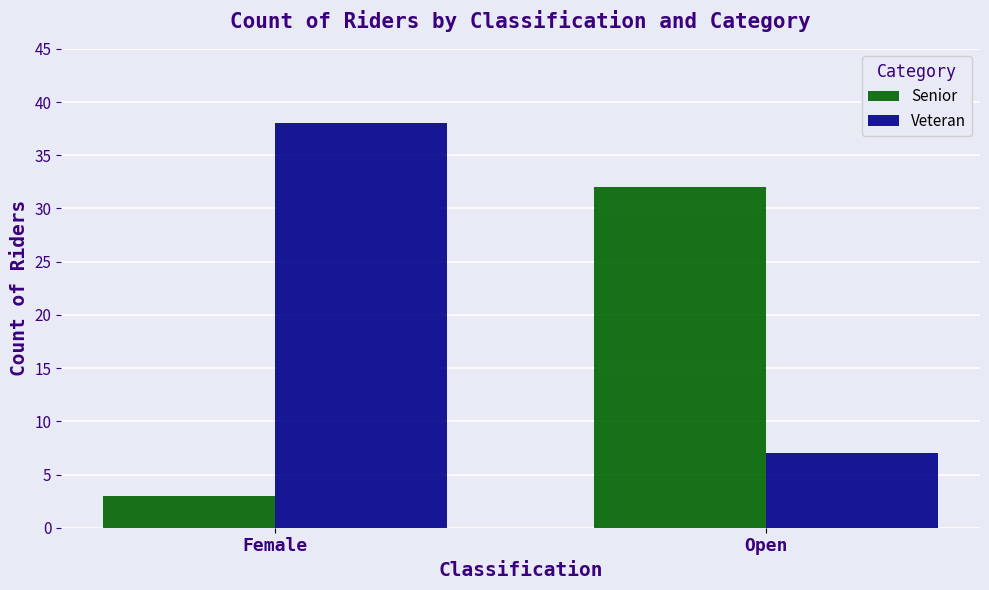

What is the total value across all series at Female?

41